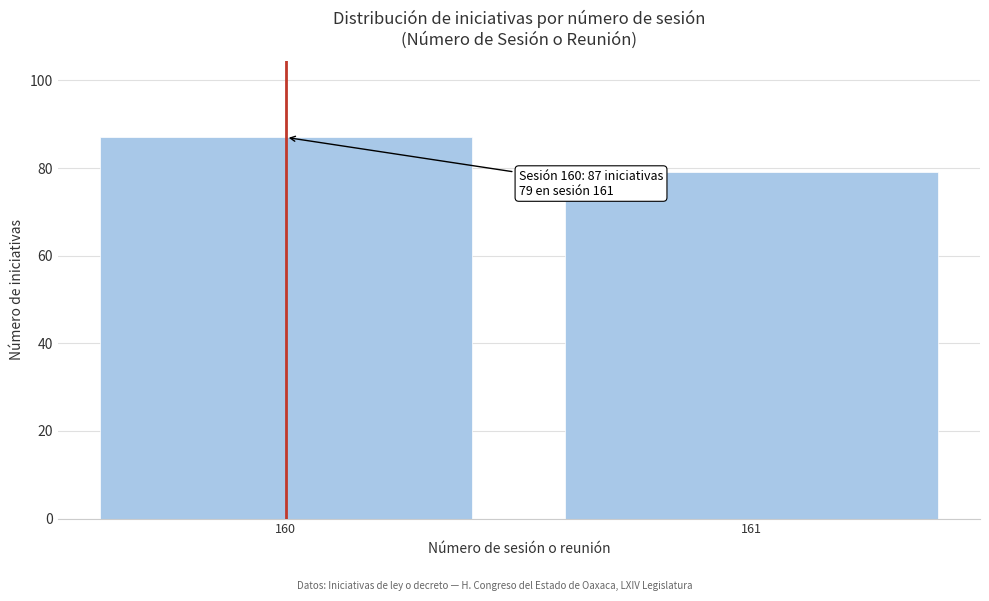

Reading right to left, list all the values displayed in this chart.

161=79	160=87